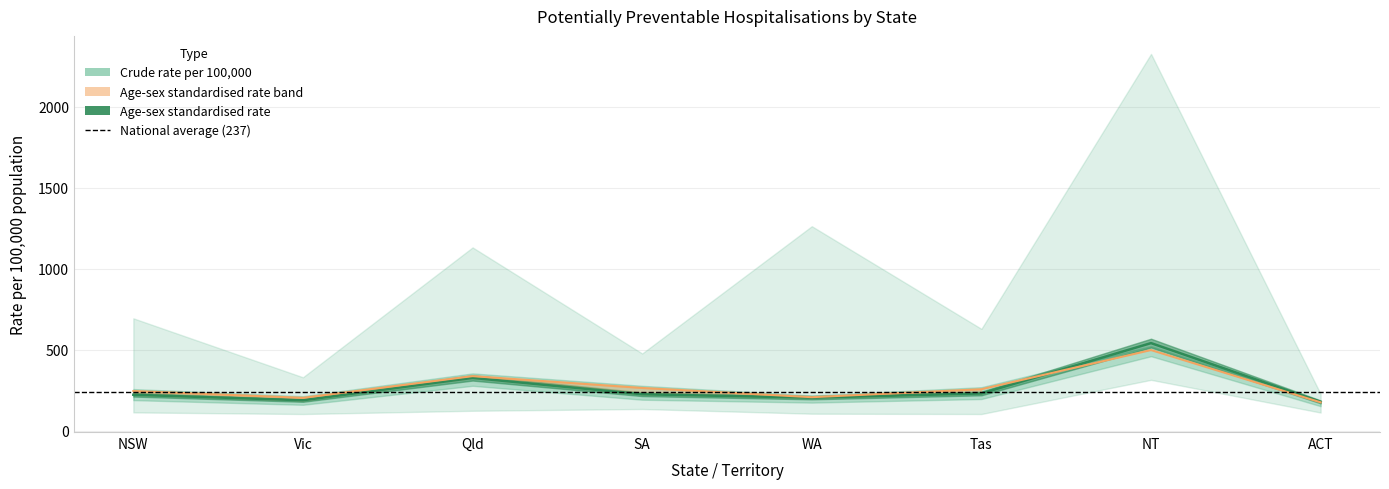

How many lines are shown in the chart?

2